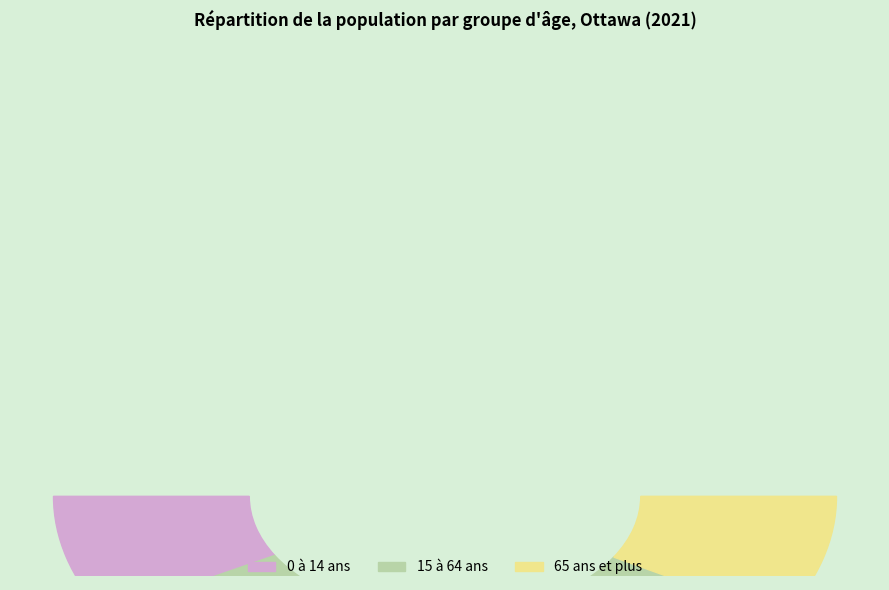

Which slice represents more than half of the pie?

15 à 64 ans